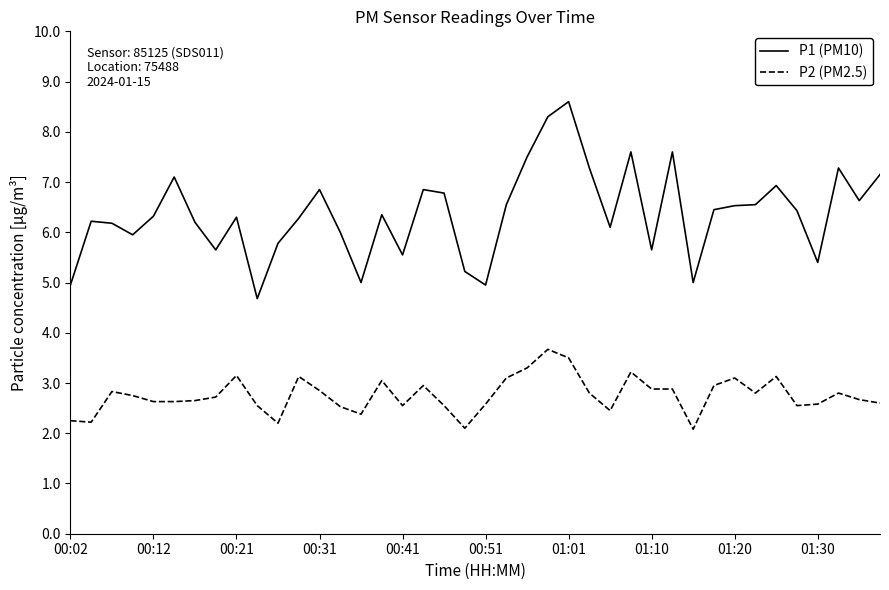

What is the difference between the maximum and minimum values in the P1 (PM10) series?

3.9